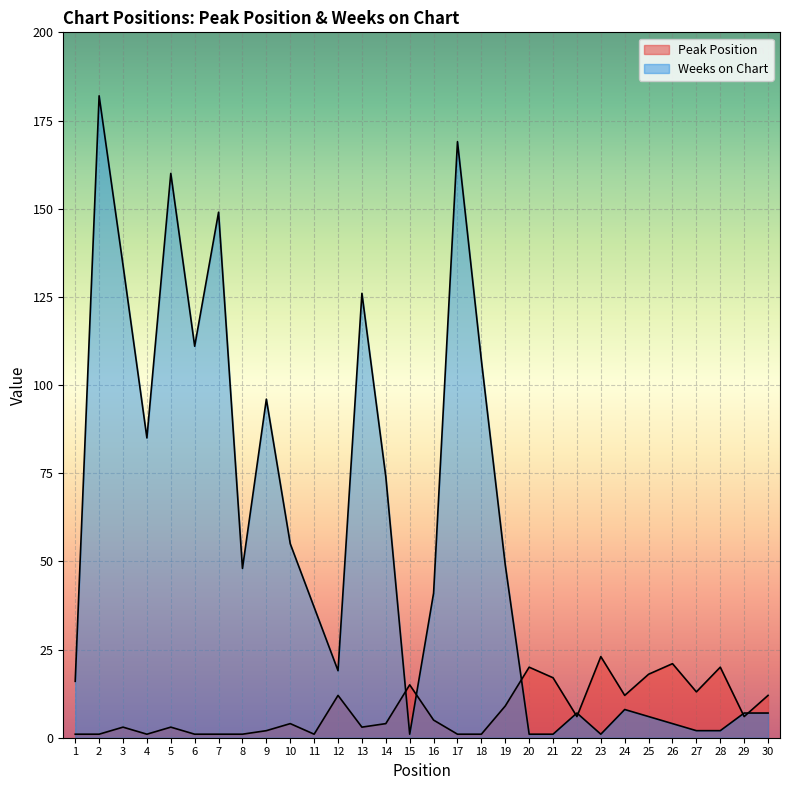

True or false: Peak Position has a value of 1 at 6.

False